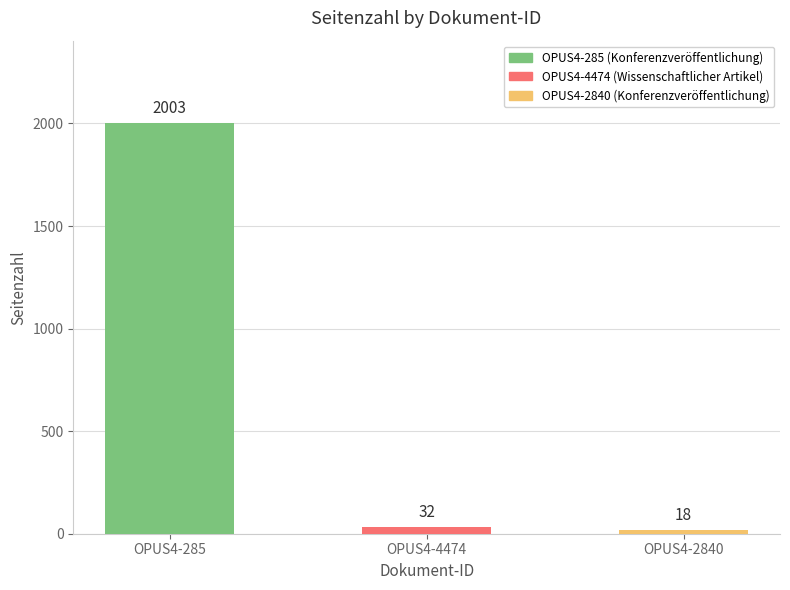

What is the sum of the values at OPUS4-285 and OPUS4-4474?

2035